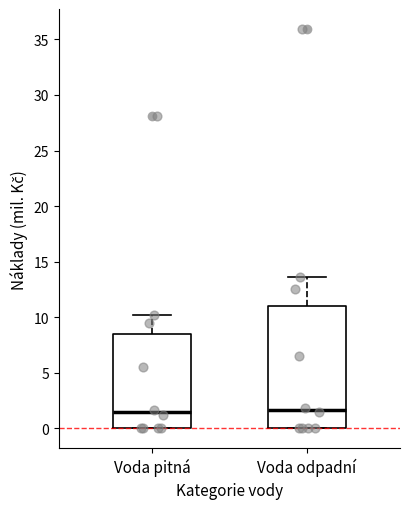

Reading left to right, transcribe this box plot: for each box, give where its median line is, the range the box spans, and where its two whiskers end, as read against the y-axis. The values are not printed on the chart, so give them approximately, as read against the axis.

Voda pitná: median 1.5, box 0.0 to 8.5, whiskers 0.0 to 10.0
Voda odpadní: median 1.5, box 0.0 to 11.0, whiskers 0.0 to 13.5